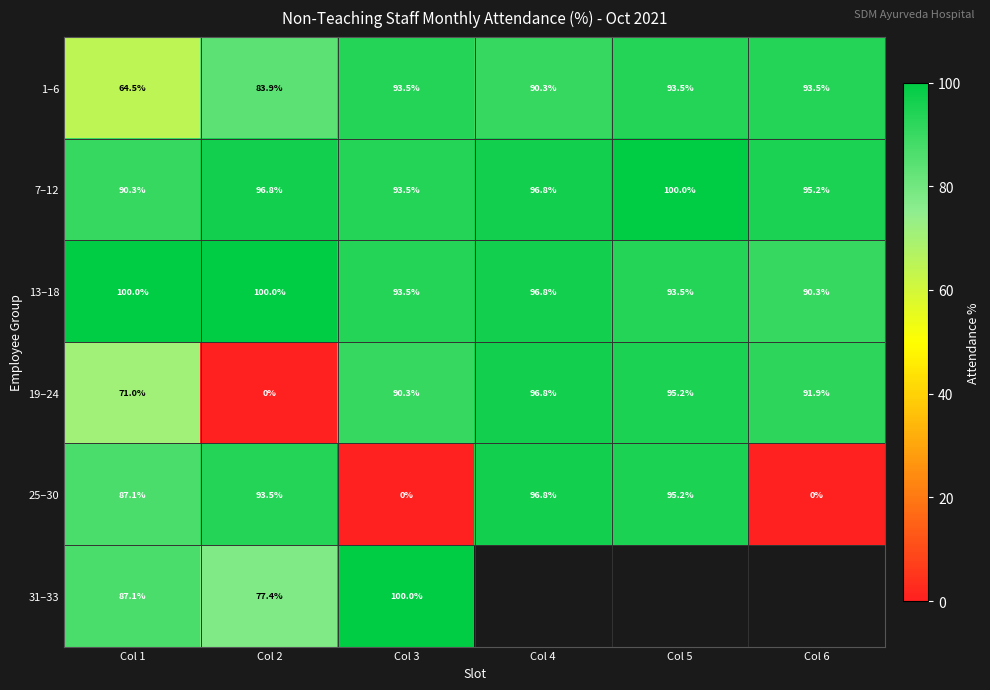

What is the sum of the 19–24 values at Col 2 and Col 5?

95.2